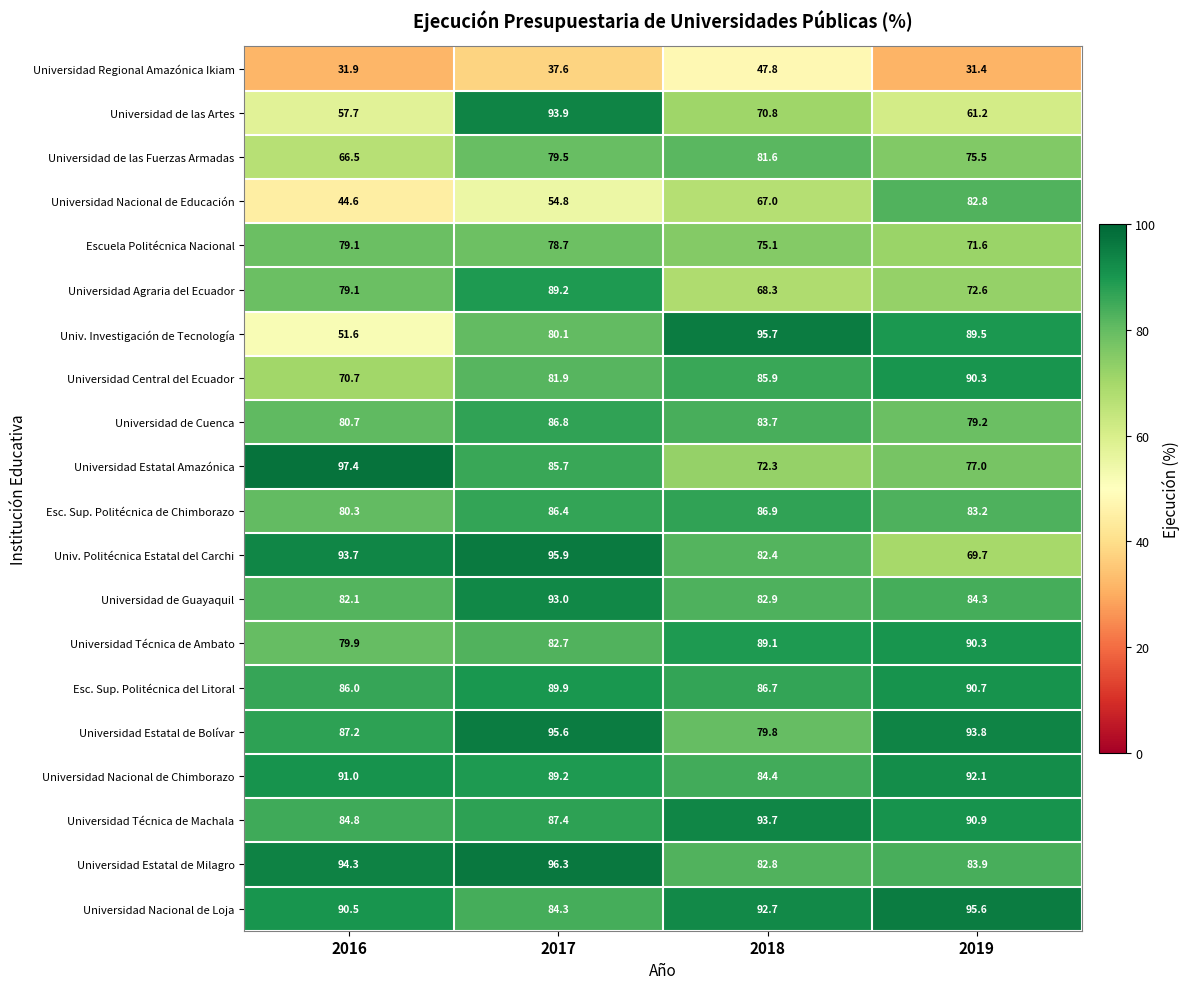

What is the total value across all series at 2018?

1609.6